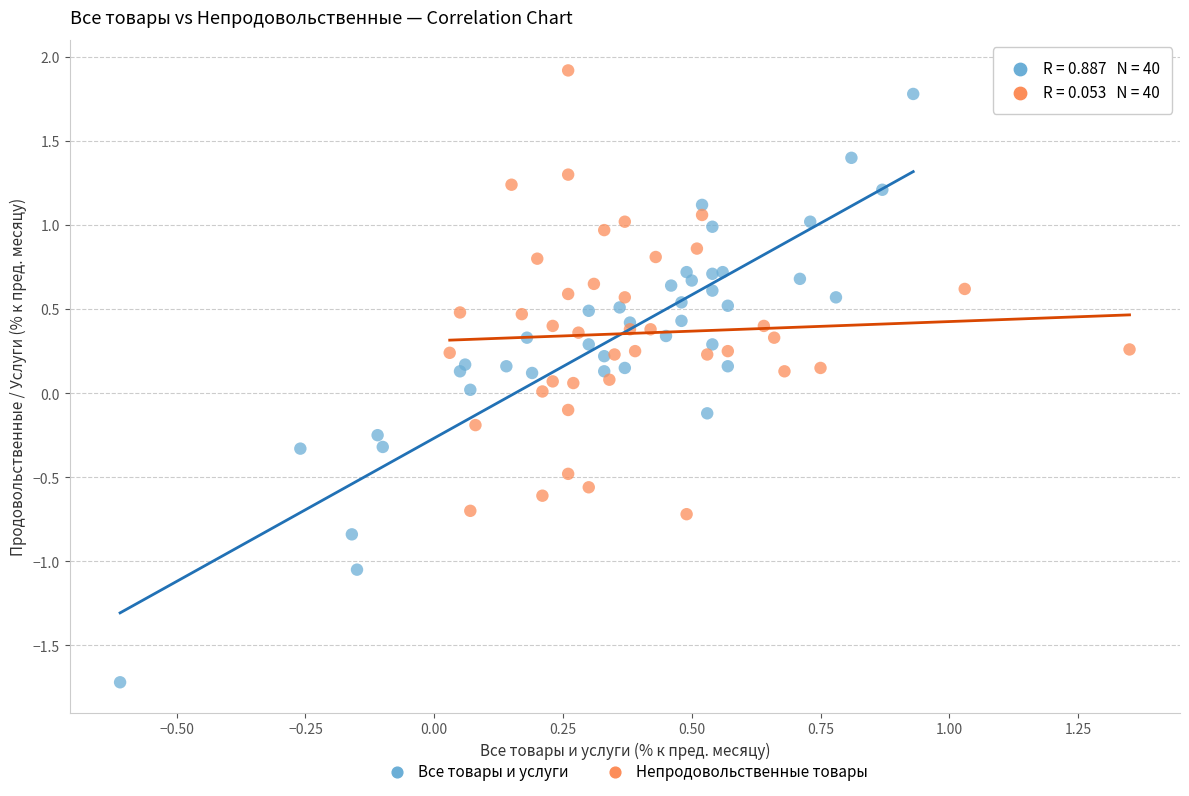

Which series contains the lowest Y value?

Все товары и услуги